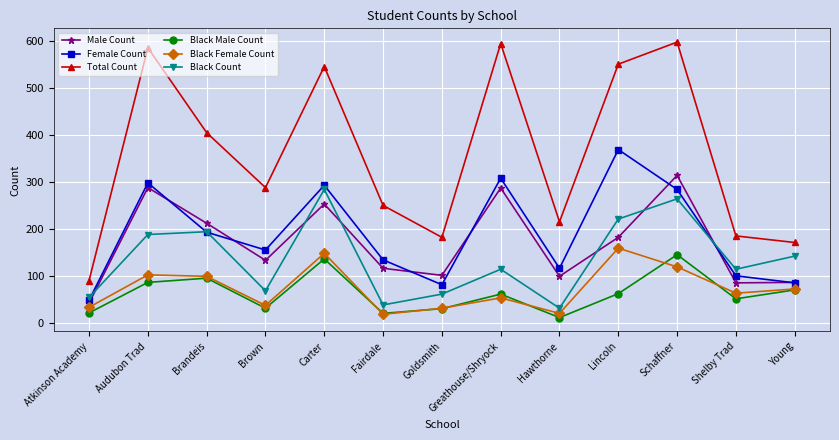

What is the difference between the maximum and minimum values in the Male Count series?

272